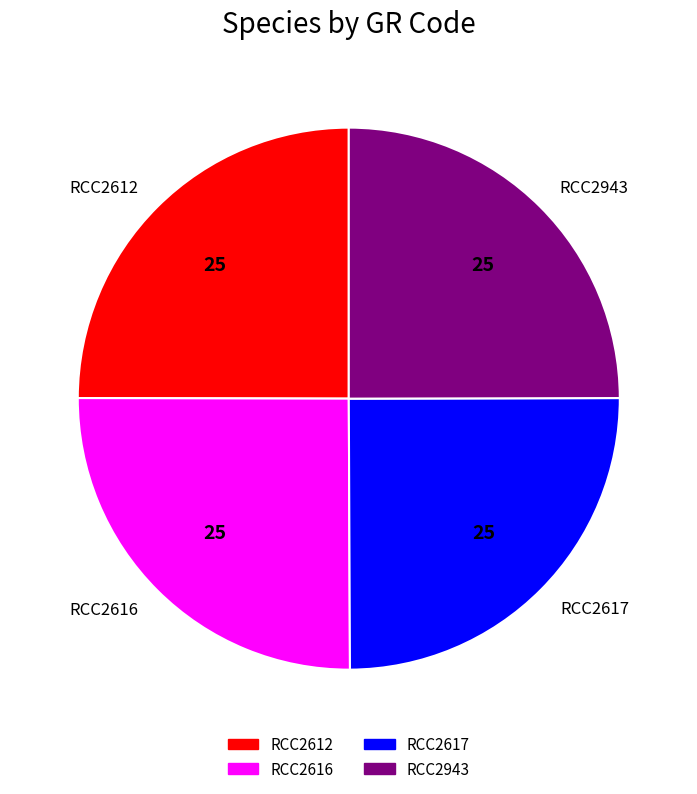

What is the ratio of the value at RCC2617 to the value at RCC2616?

1.0